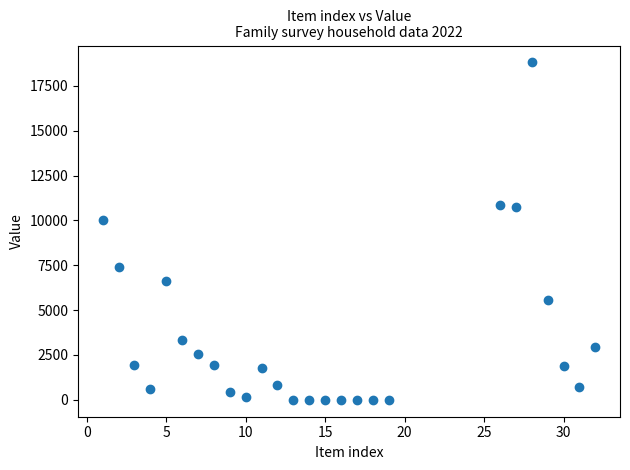

What Y value in the scatter plot is closest to 9403?

10000.0